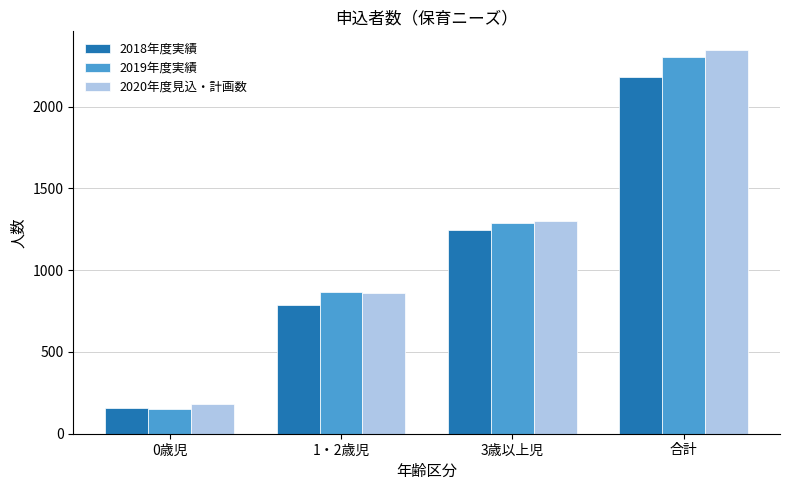

Count the number of data series in this chart.

3